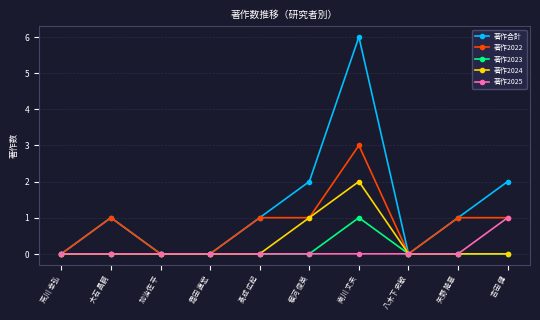

How many lines are shown in the chart?

5